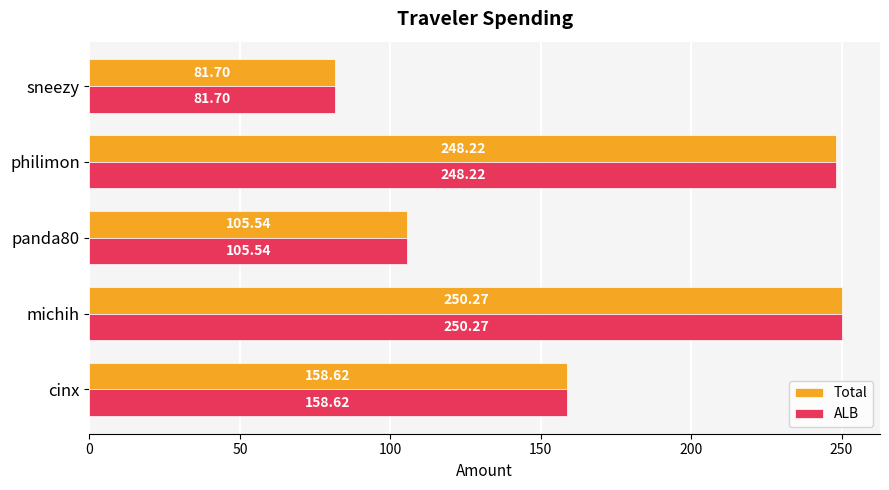

What is the sum of all Total values?

844.4